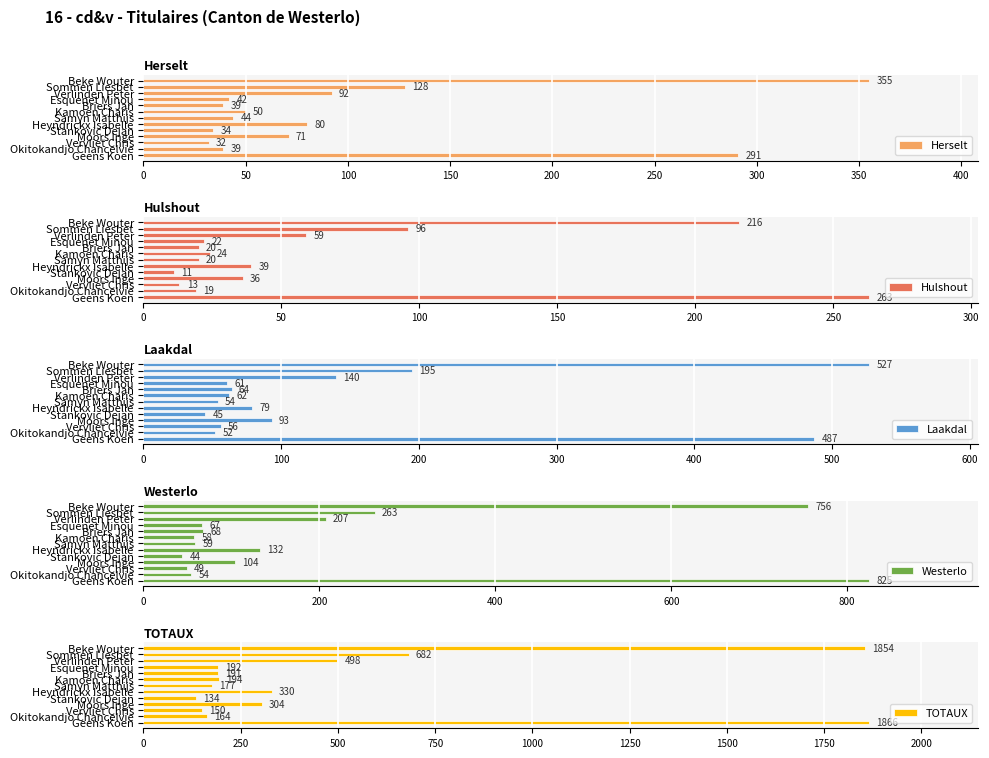

What is the sum of all Herselt values?

1297